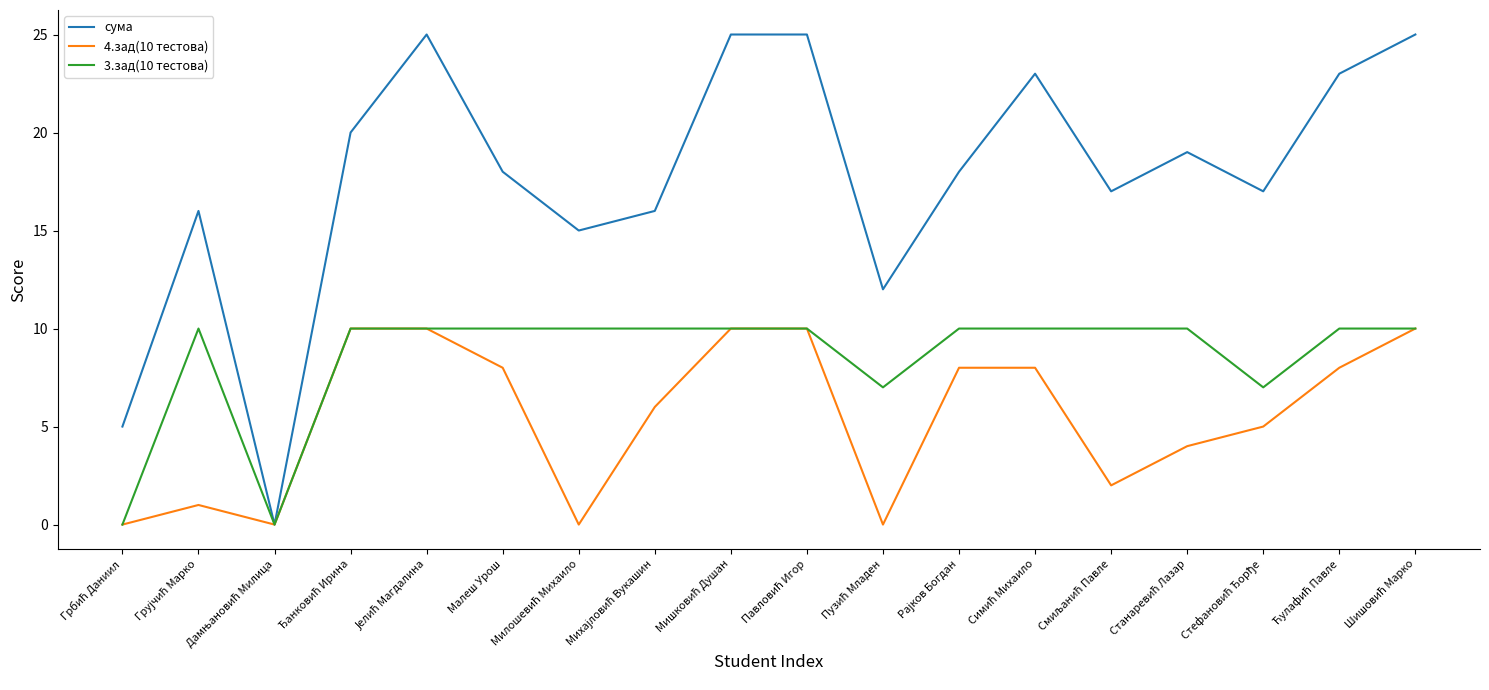

Which series has the widest spread of values?

сума